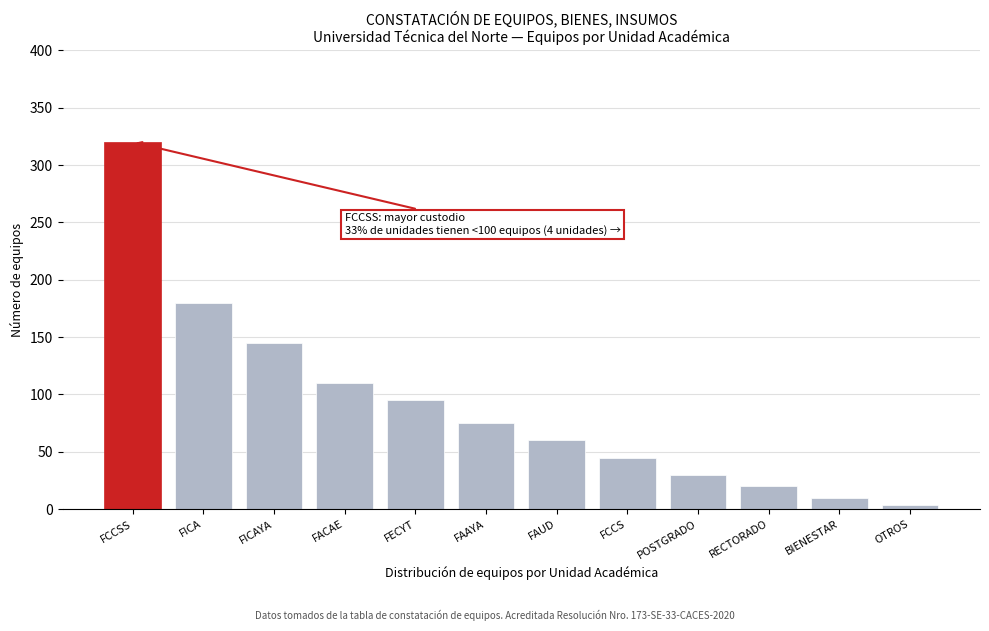

Reading right to left, extract all data points from this chart.

4	10	20	30	45	60	75	95	110	145	180	320